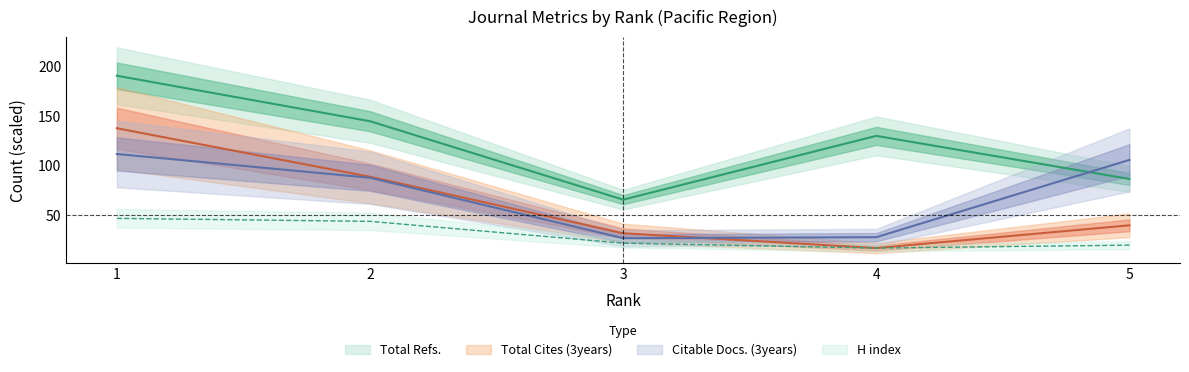

What is the spread (max minus min) of values at 5?

86.0